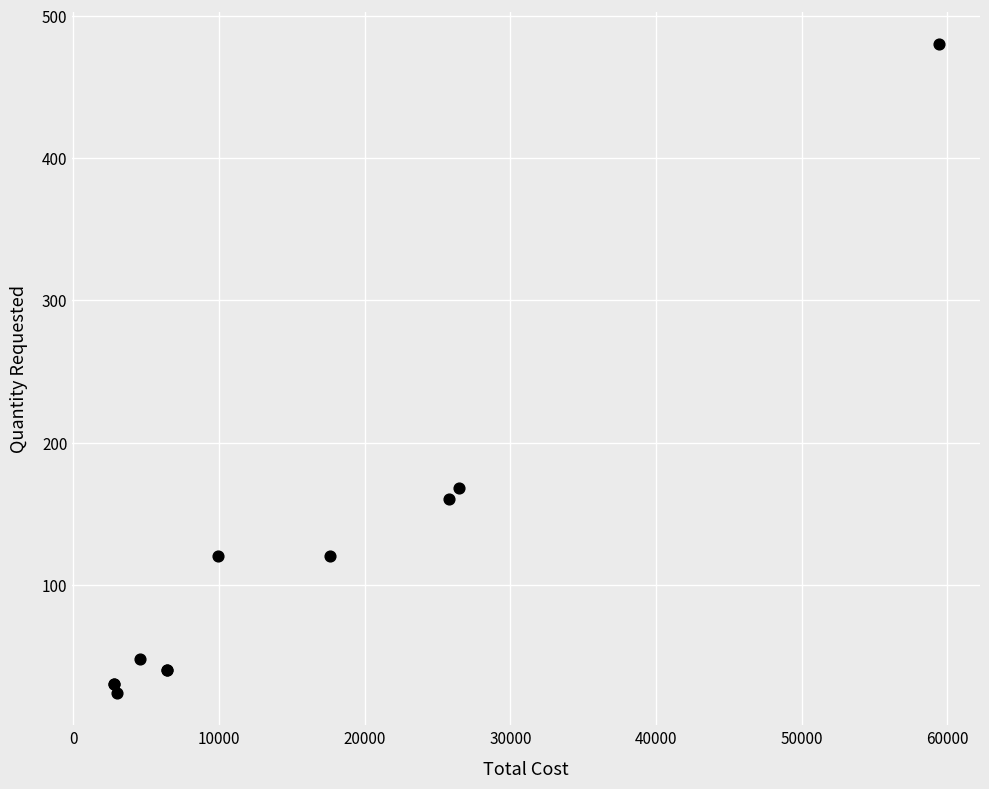

What Y value in the scatter plot is closest to 252?

168